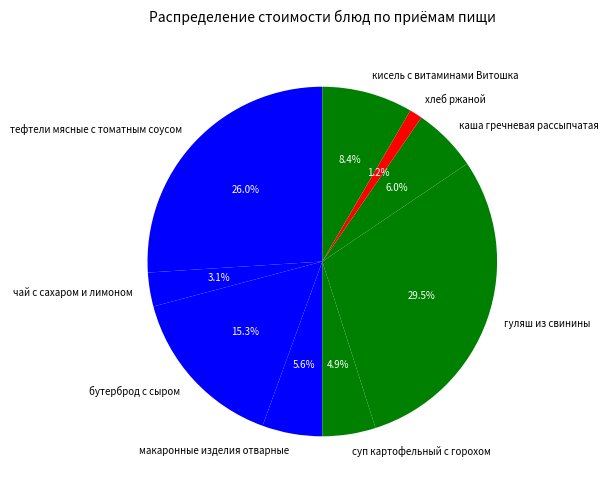

What percentage is the макаронные изделия отварные slice, to the nearest percent?

6%